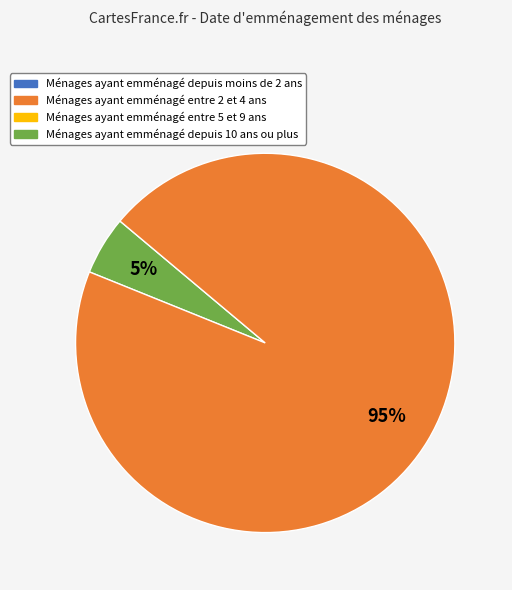

Is there any slice that represents more than half of the pie?

Yes